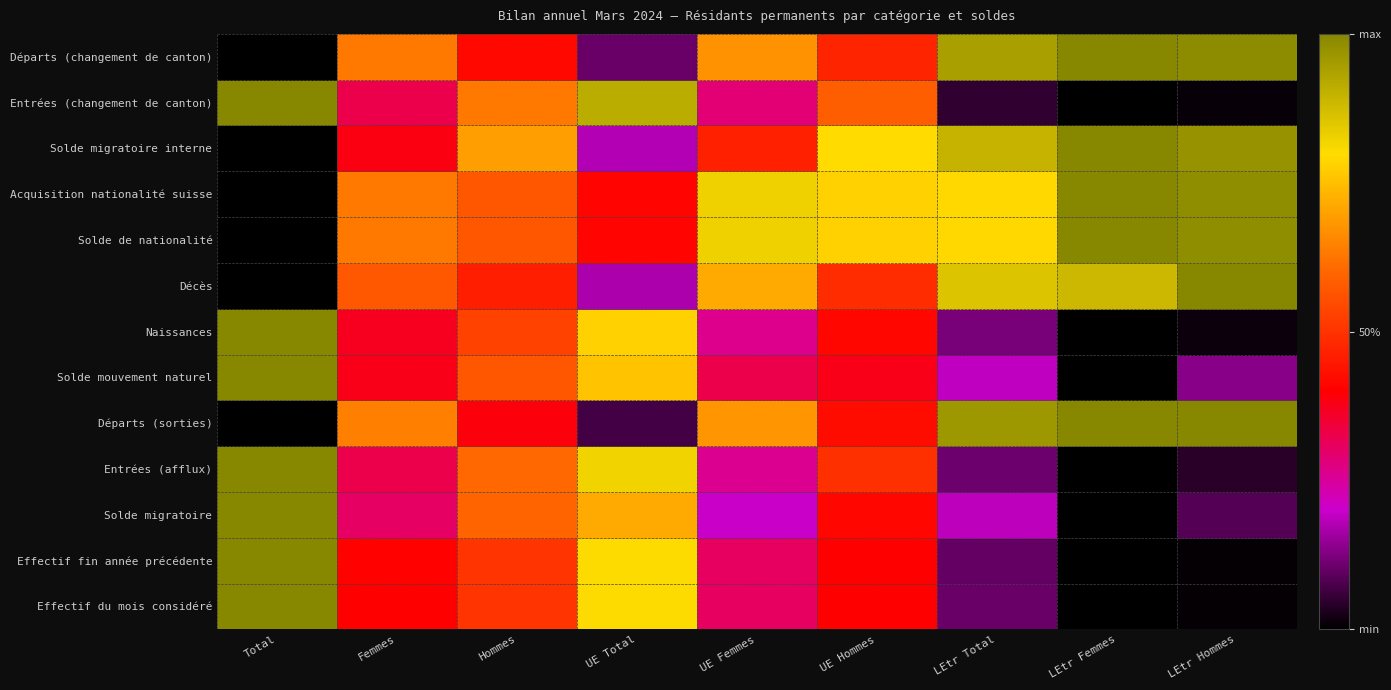

What is the sum of the values at Hommes and LEtr Hommes?

1.4